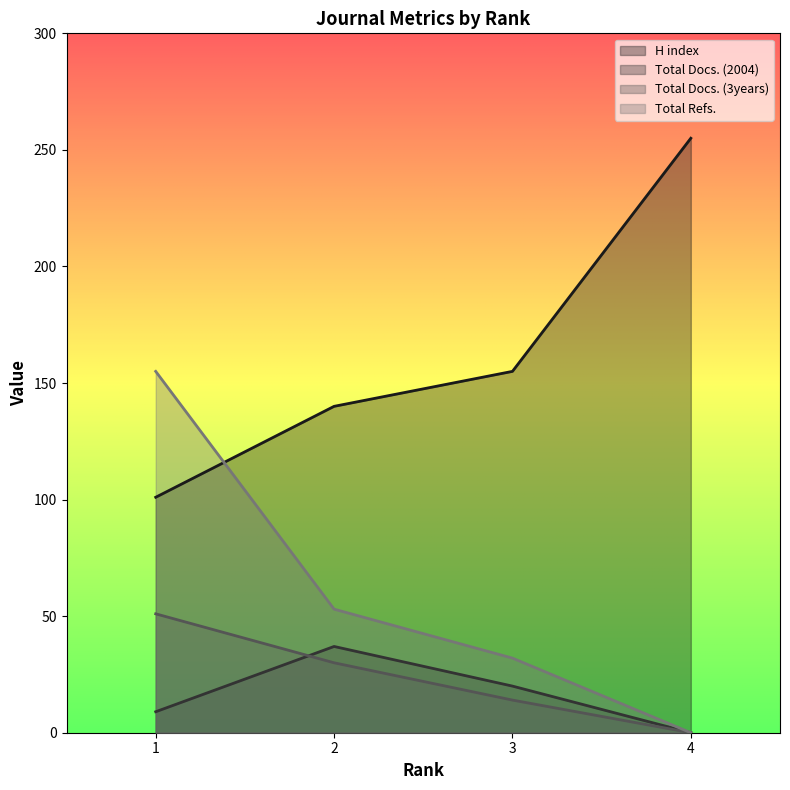

What is the value of the Total Refs. point at the 2nd from the left?

53